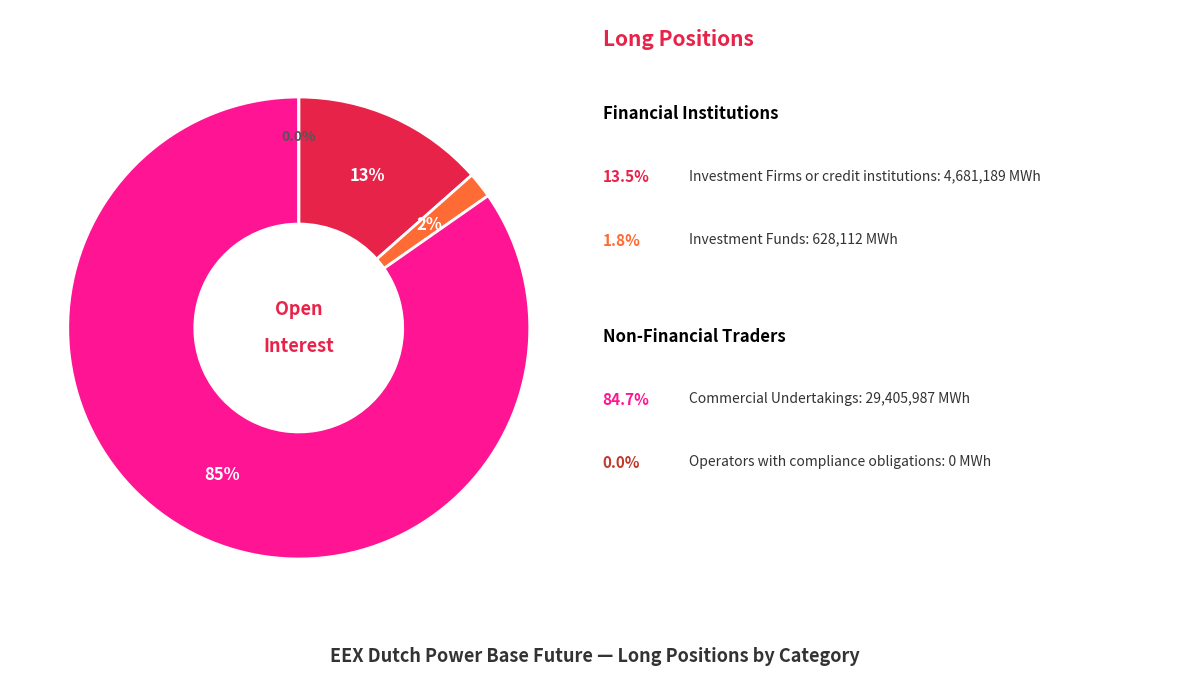

Is Operators with compliance obligations the majority of the pie?

No